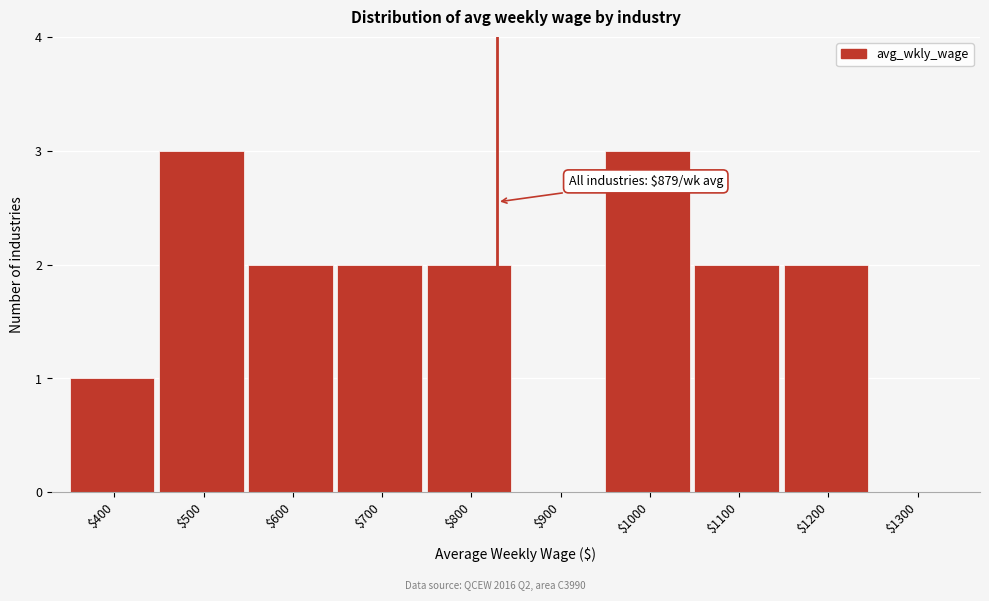

What is the maximum value shown in the chart?

3